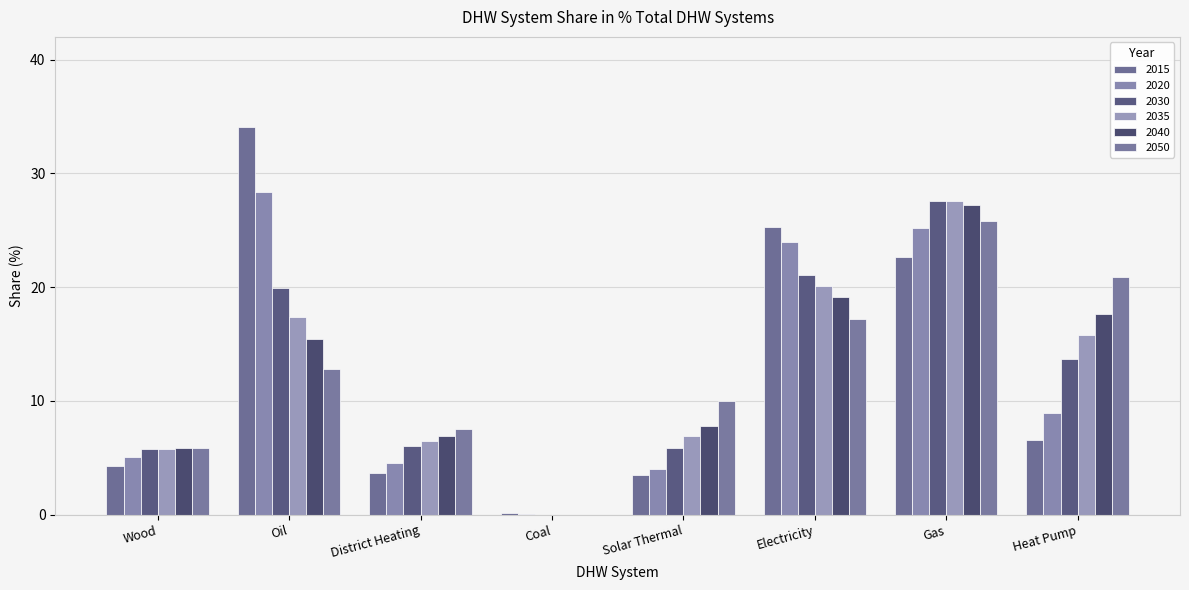

What is the total value across all series at Oil?

128.0